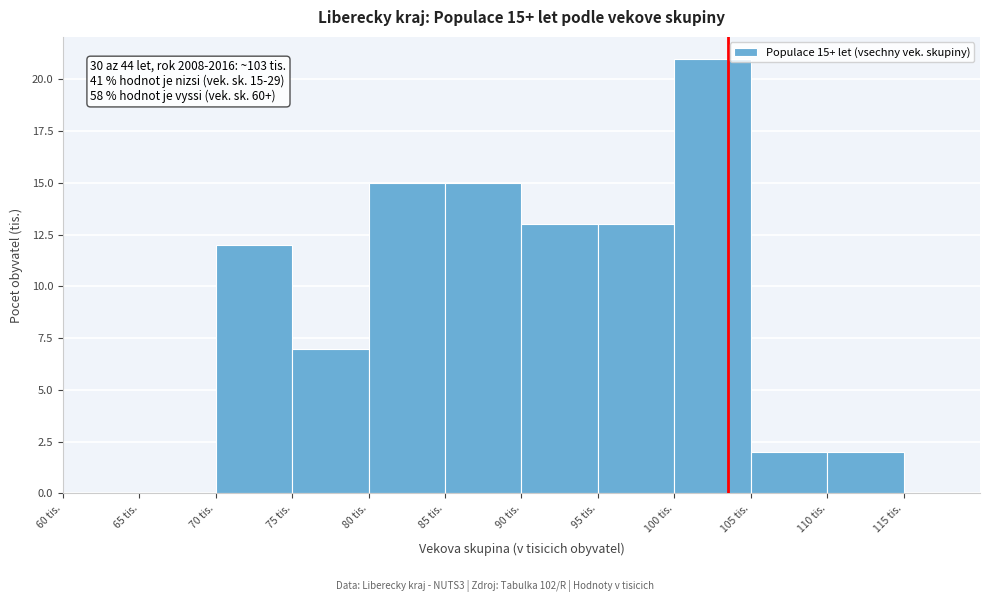

Over which range of the x-axis is the bar tallest?

100 to 105